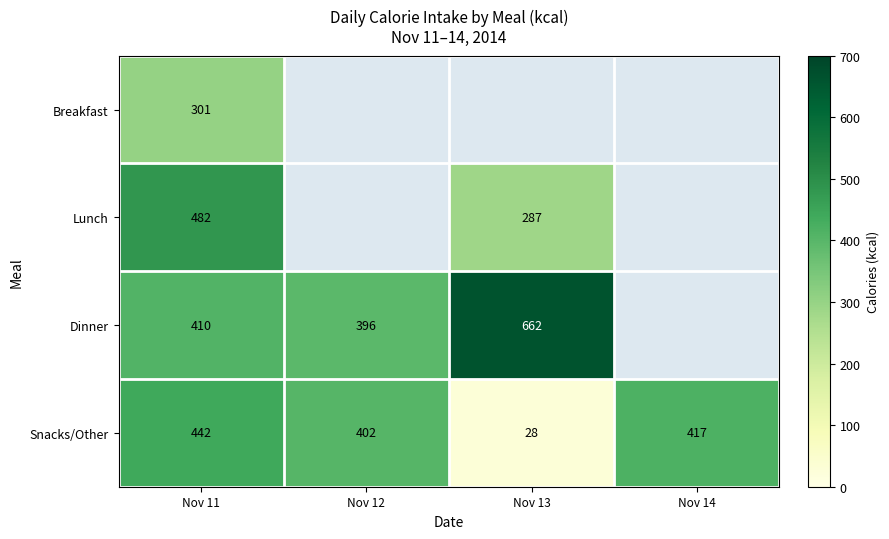

What is the sum of the Snacks/Other values at Nov 12 and Nov 14?

819